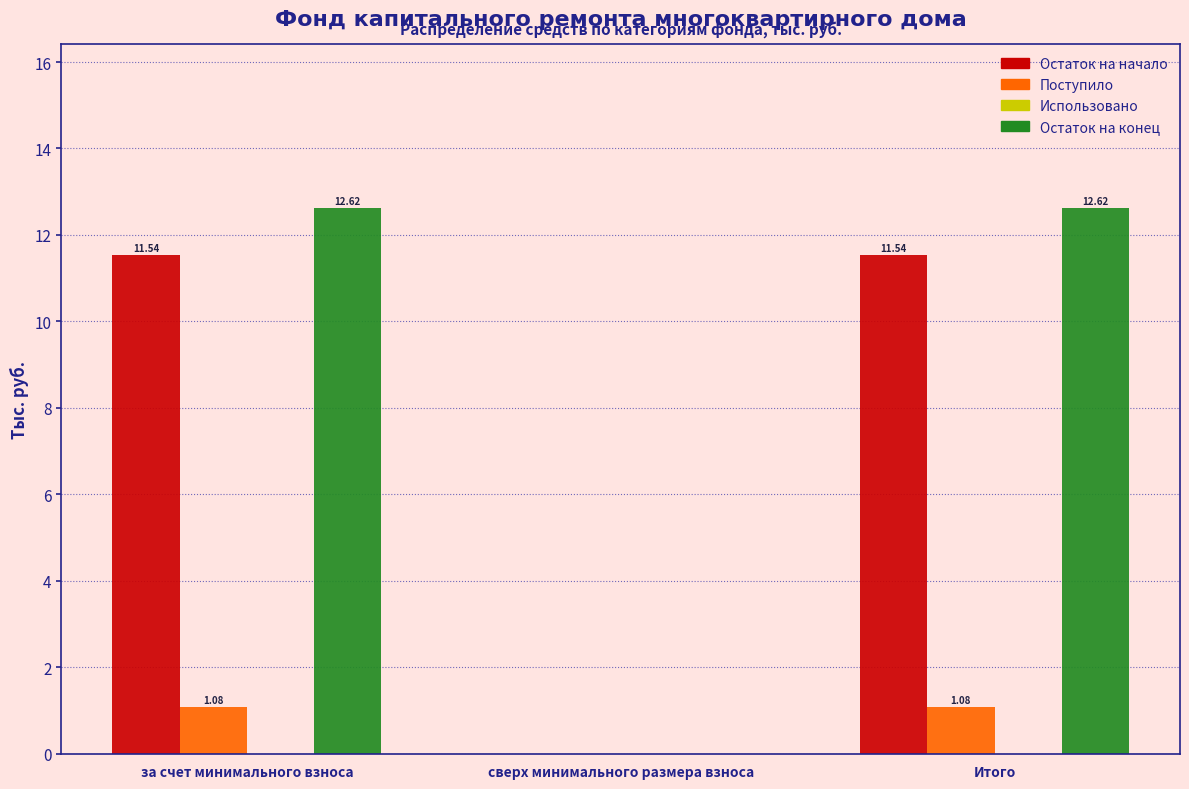

Is the value of Остаток на конец at за счет минимального взноса greater than the value of Поступило at Итого?

Yes